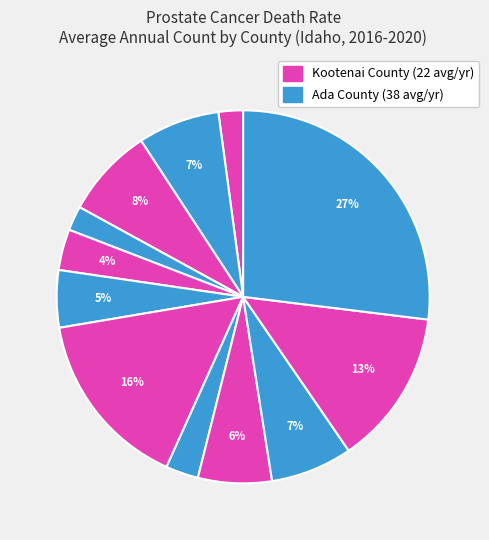

How many segments does this pie chart have?

12